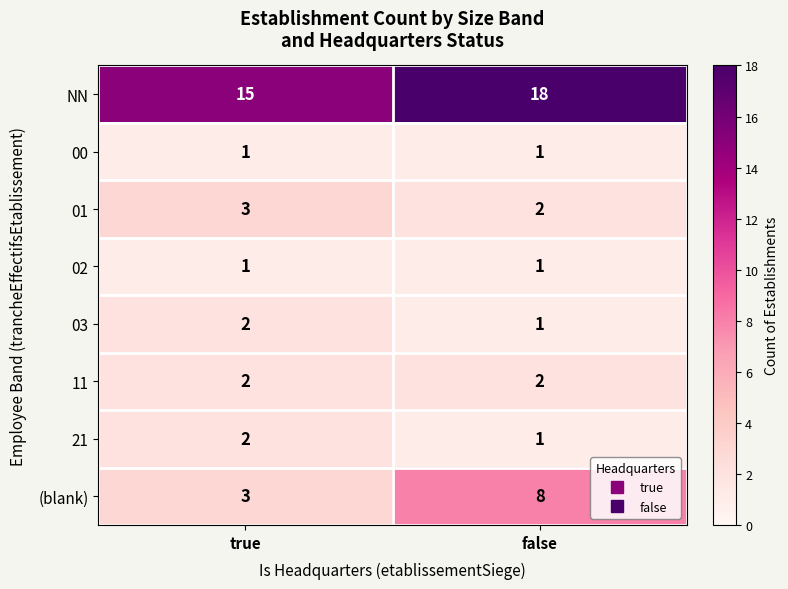

True or false: (blank) has a value of 8 at false.

True